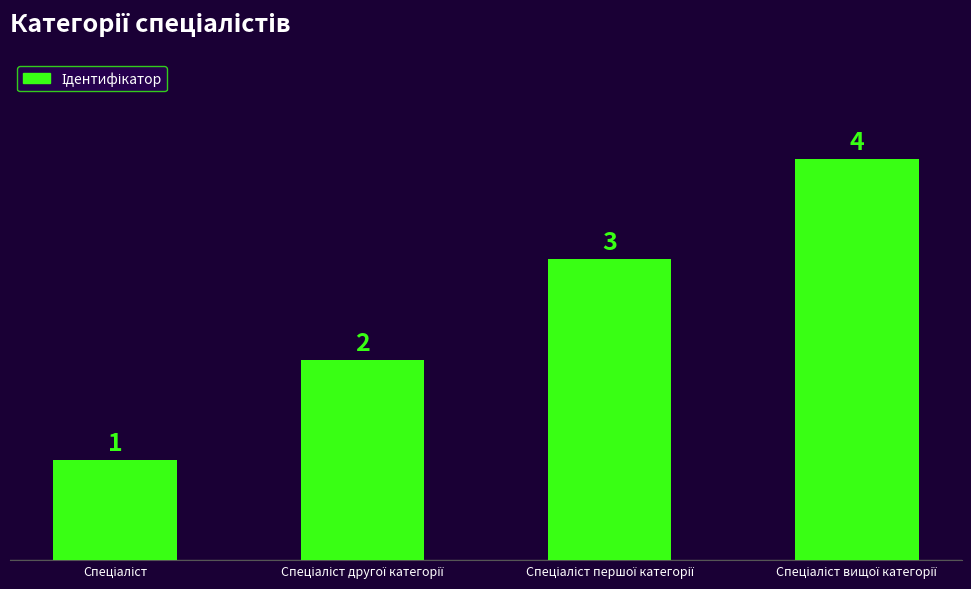

What is the maximum value shown in the chart?

4